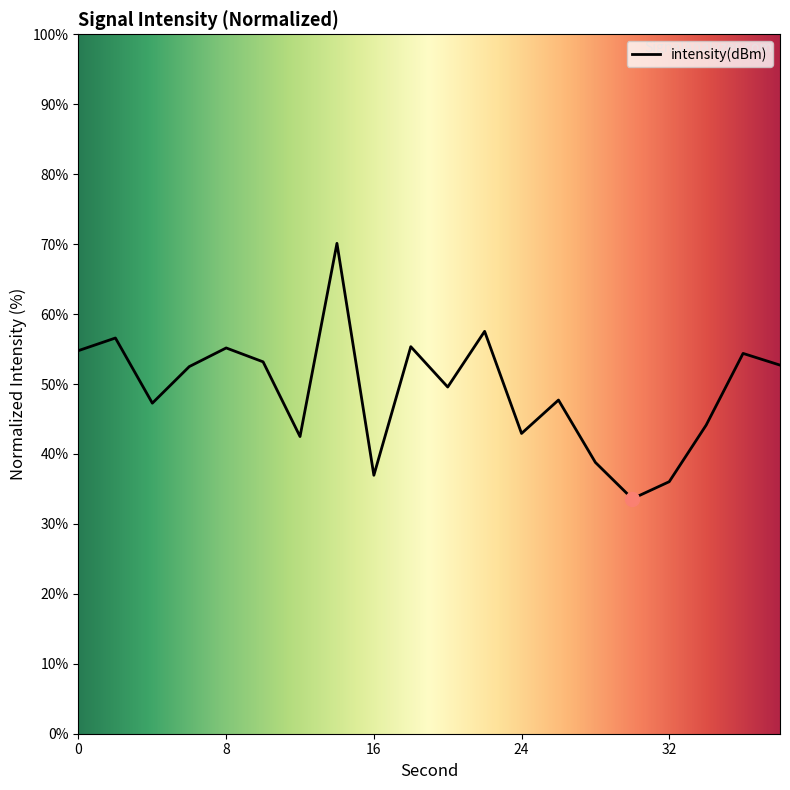

True or false: there are more than 1 points higher than both neighbors.

True